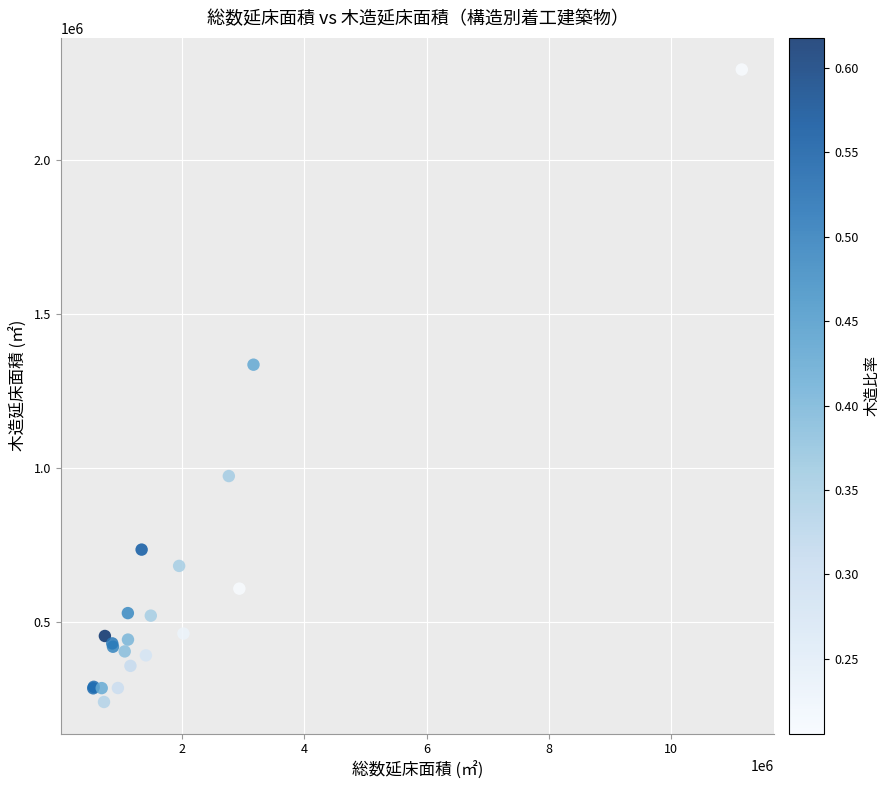

What Y value in the scatter plot is closest to 1267175?

1335550